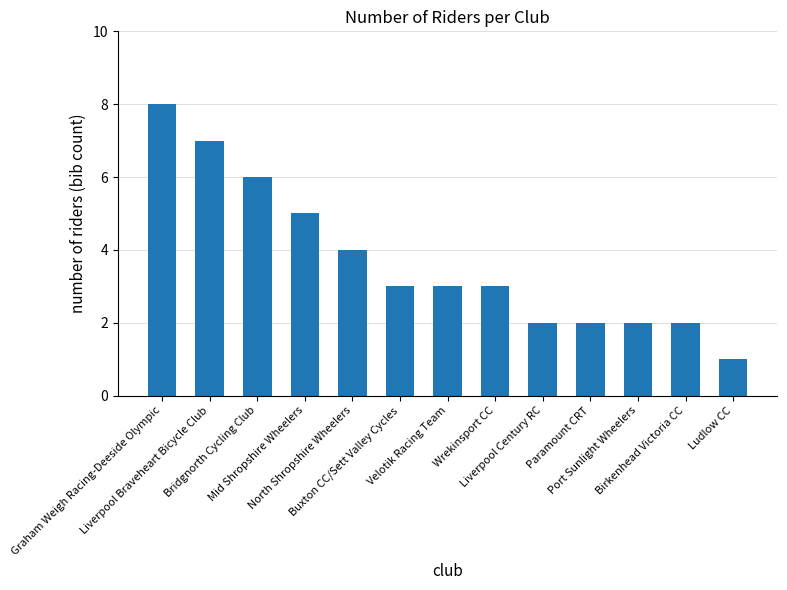

Which has a higher value, Wrekinsport CC or Paramount CRT?

Wrekinsport CC